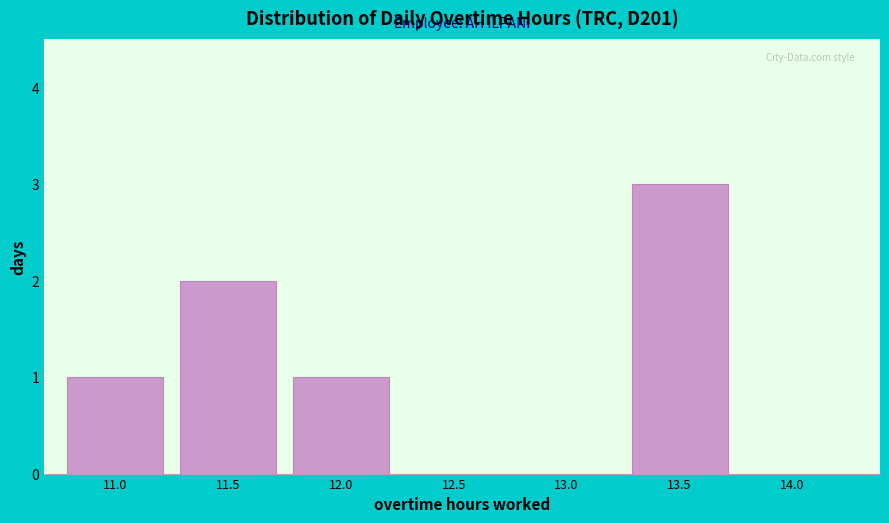

Reading left to right, extract all data points from this chart.

11.0=1	11.5=2	12.0=1	12.5=0	13.0=0	13.5=3	14.0=0